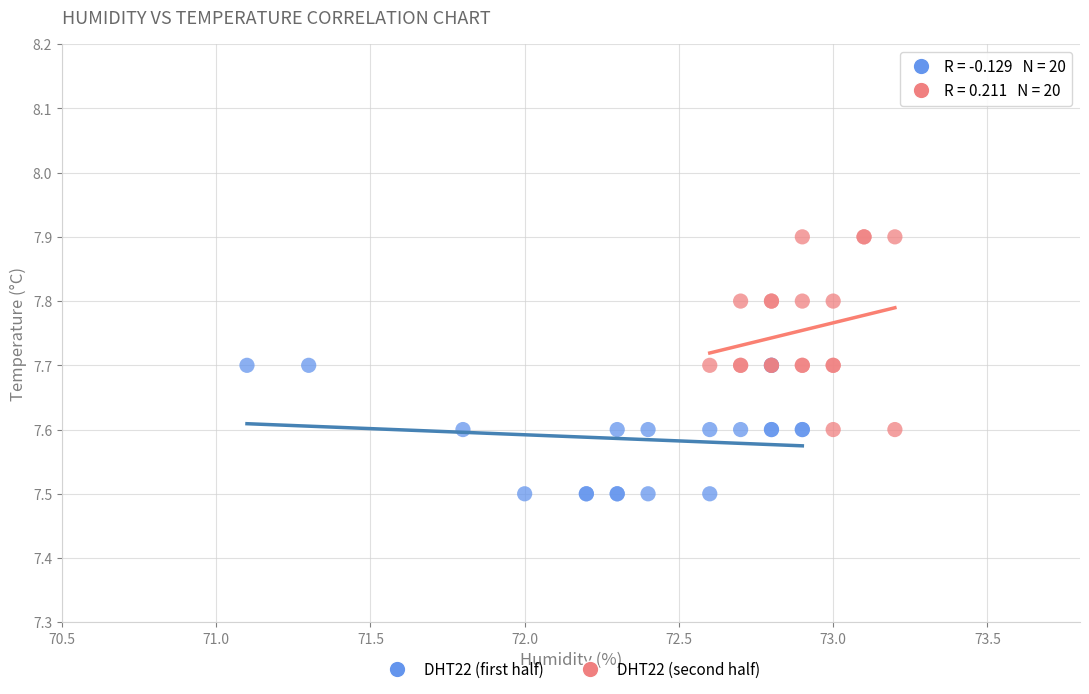

Which series has the widest spread of Y values?

DHT22 (second half)